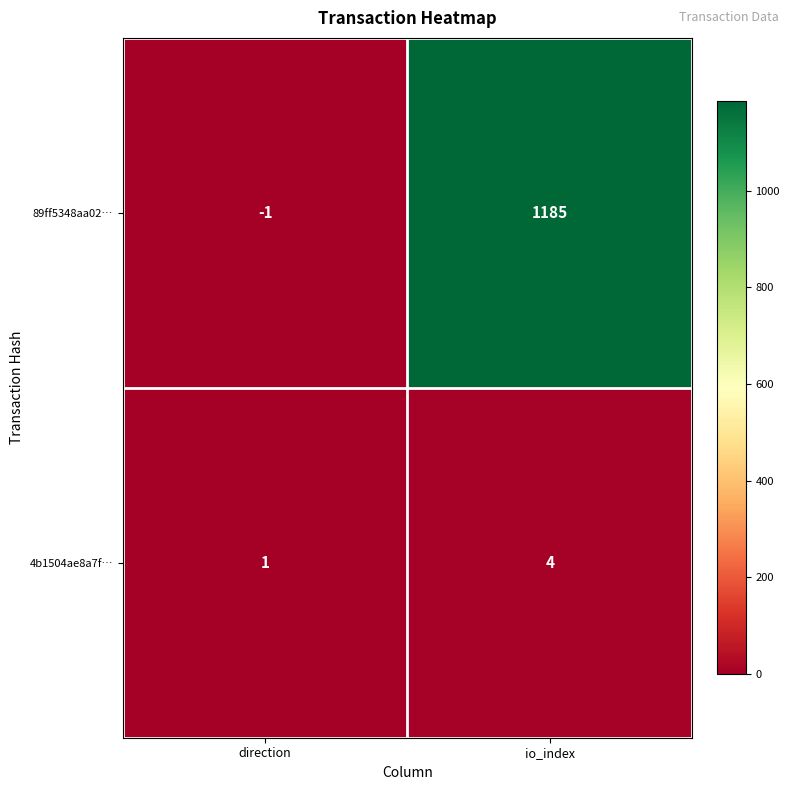

What is the average value of the 89ff5348aa02… series?

592